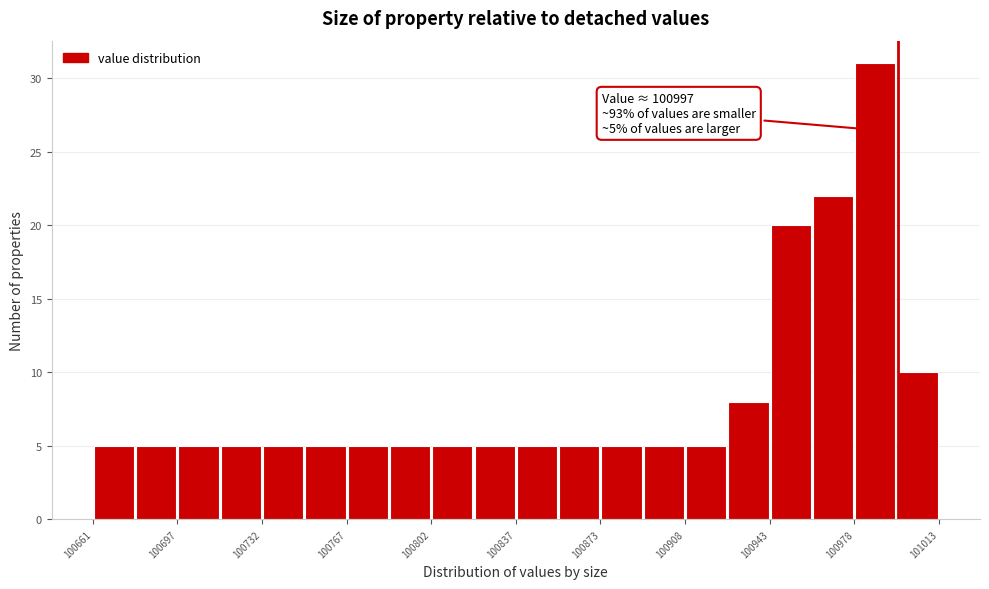

Around what value on the x-axis is the tallest bar? Give the approximate position of its centre, as read against the axis.

100985